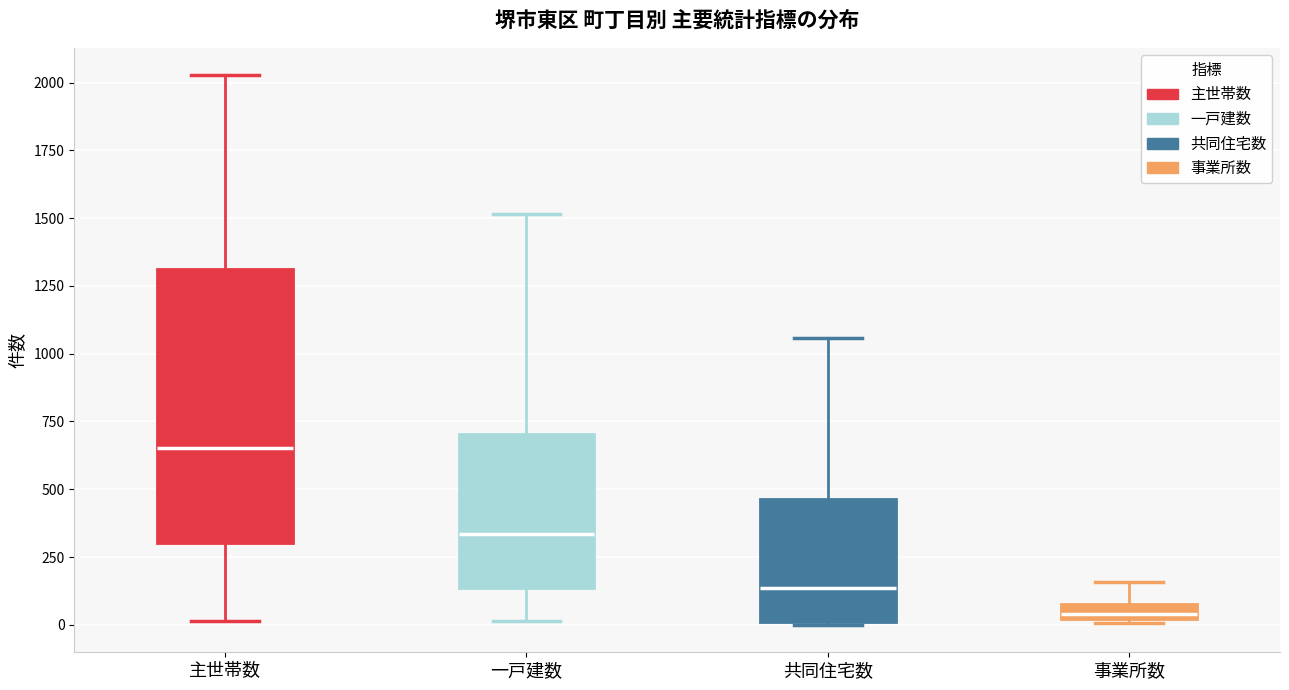

Which box's median line is the highest?

主世帯数